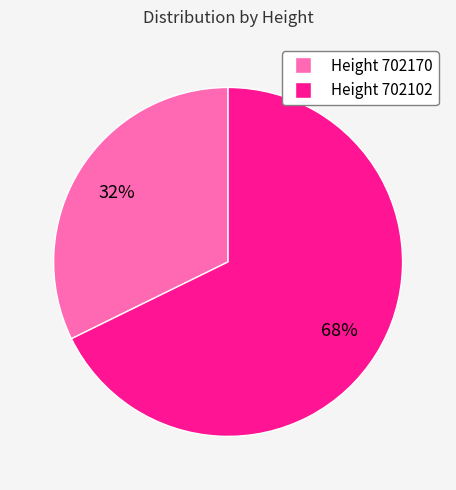

Does any single category account for the majority?

Yes